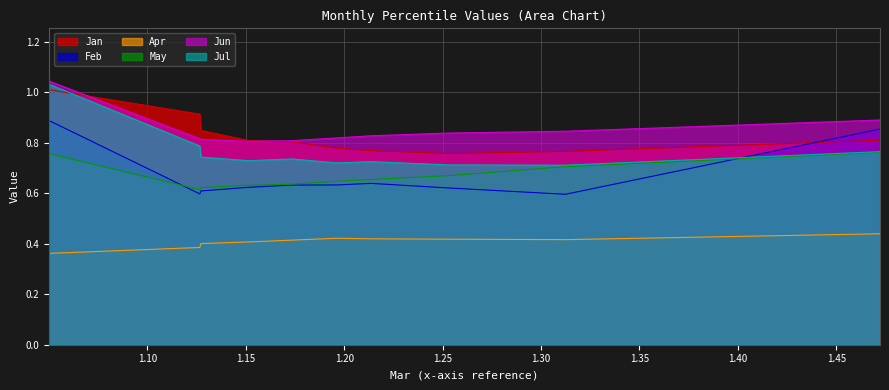

Reading left to right, extract all data points from this chart.

Jan: pct05=1.0	pct15=0.9	pct25=0.8	pct35=0.8	pct45=0.8	pct55=0.8	pct65=0.8	pct75=0.8	pct85=0.8	pct95=0.8
Feb: pct05=0.9	pct15=0.6	pct25=0.6	pct35=0.6	pct45=0.6	pct55=0.6	pct65=0.6	pct75=0.6	pct85=0.6	pct95=0.9
Apr: pct05=0.4	pct15=0.4	pct25=0.4	pct35=0.4	pct45=0.4	pct55=0.4	pct65=0.4	pct75=0.4	pct85=0.4	pct95=0.4
May: pct05=0.8	pct15=0.6	pct25=0.6	pct35=0.6	pct45=0.6	pct55=0.6	pct65=0.7	pct75=0.7	pct85=0.7	pct95=0.8
Jun: pct05=1.0	pct15=0.8	pct25=0.8	pct35=0.8	pct45=0.8	pct55=0.8	pct65=0.8	pct75=0.8	pct85=0.8	pct95=0.9
Jul: pct05=1.0	pct15=0.8	pct25=0.7	pct35=0.7	pct45=0.7	pct55=0.7	pct65=0.7	pct75=0.7	pct85=0.7	pct95=0.8